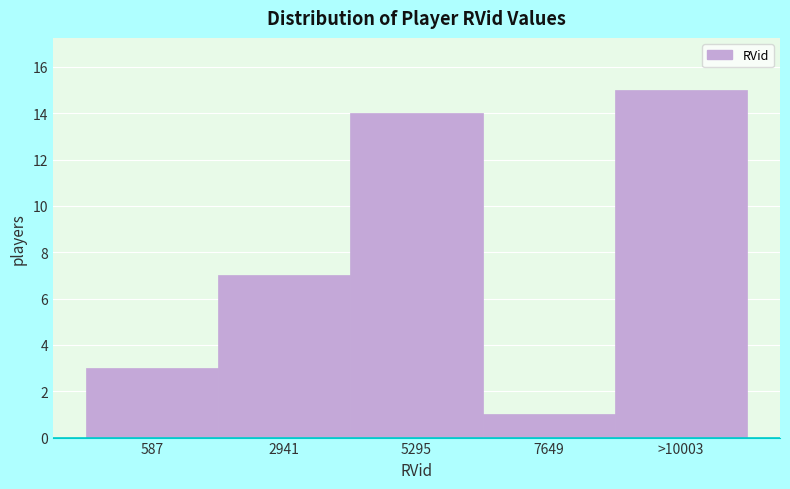

Reading left to right, what are all the values shown in this chart?

587=3	2941=7	5295=14	7649=1	>10003=15